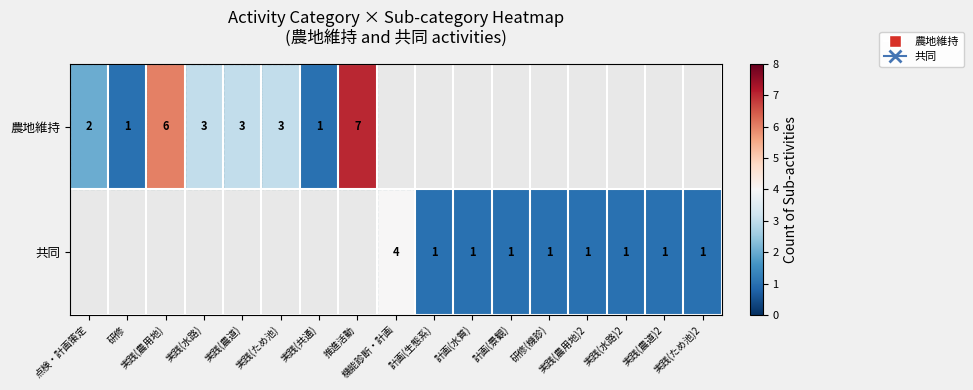

At which category does the chart reach its minimum across all series?

研修